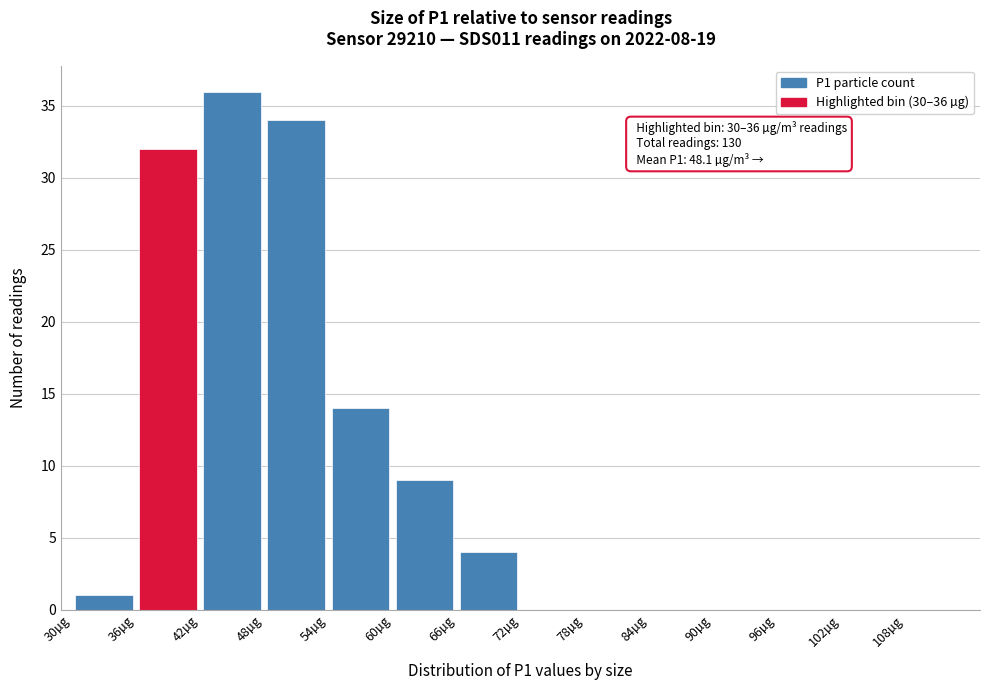

Over which range of the x-axis is the bar tallest?

42 to 48